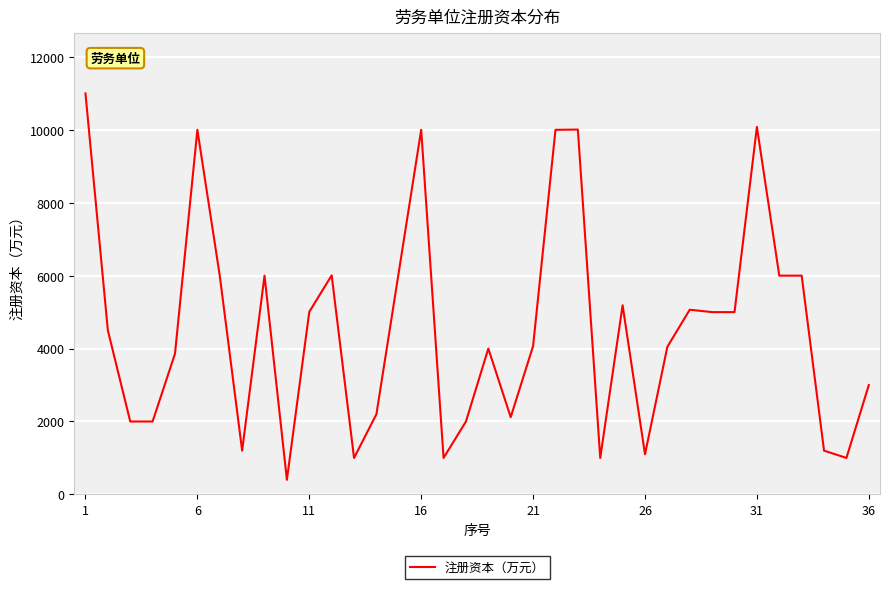

What is the maximum value shown in the chart?

11000